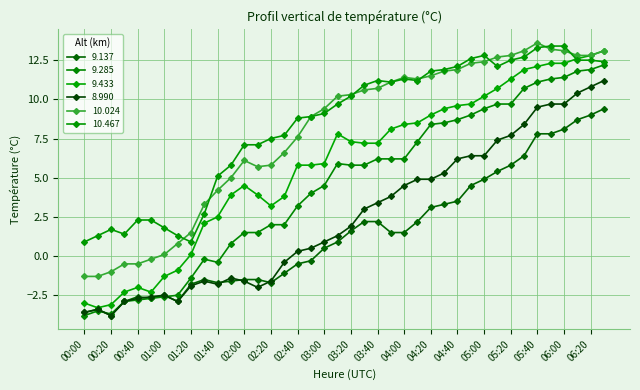

How many categories are shown in the chart?

40